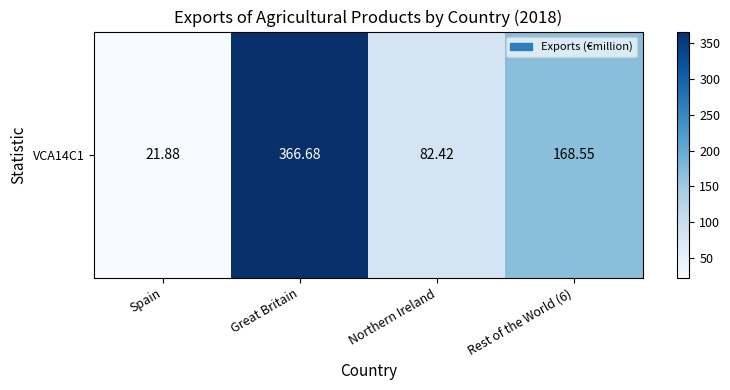

What is the difference between the values at Great Britain and Rest of the World (6)?

198.1